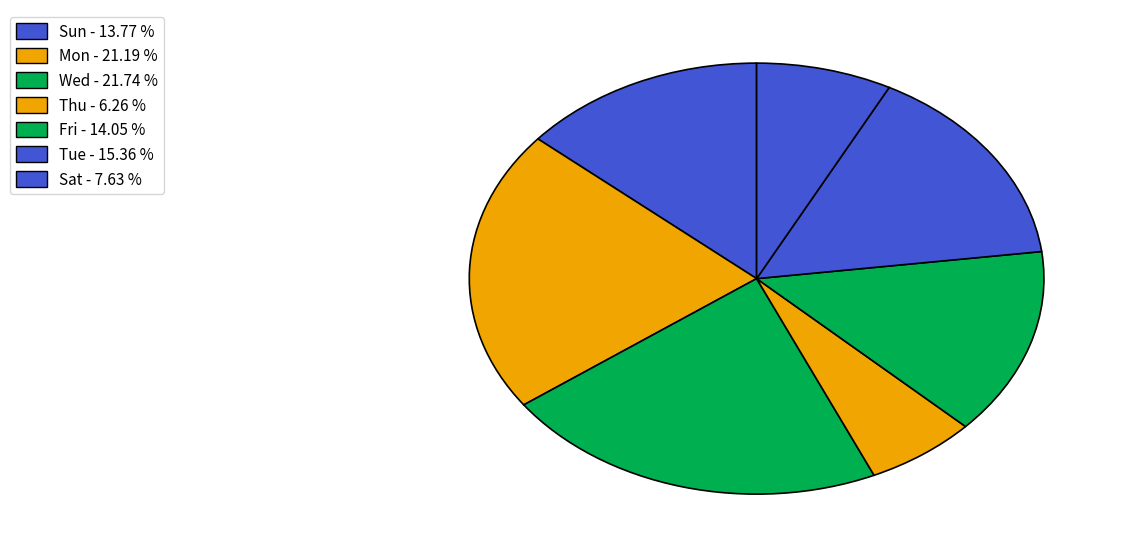

How many slices are in this pie chart?

7